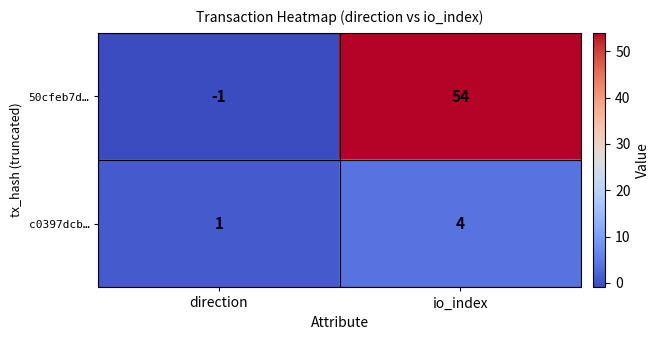

Which series changed the most between direction and io_index?

50cfeb7d…